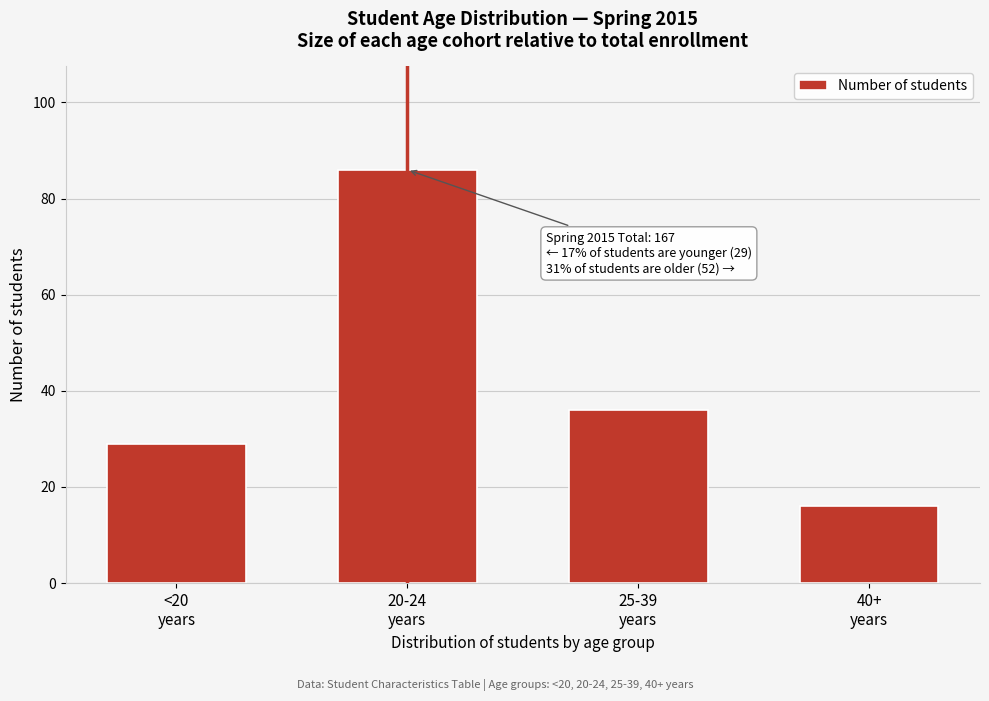

Reading left to right, transcribe all the data shown in this chart.

29	86	36	16